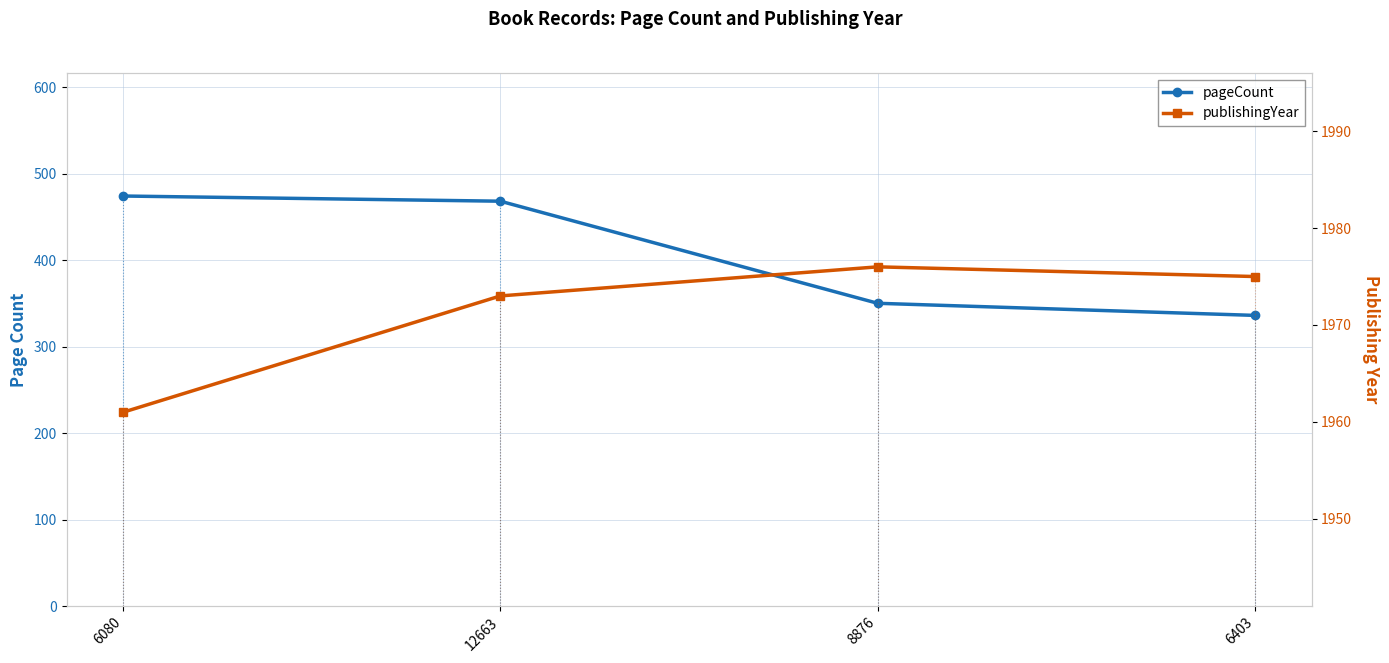

Is it true that publishingYear equals 569 at 6080?

False